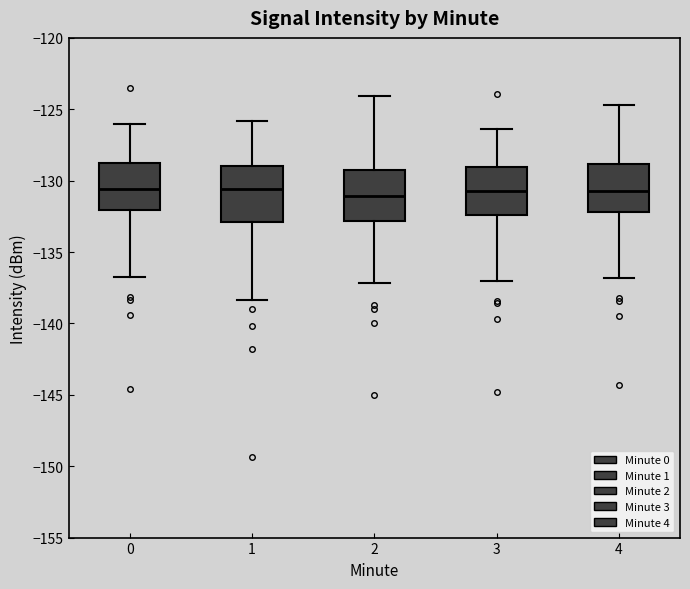

Reading left to right, read every box against the y-axis: the position of its median line, the range the box covers, and the ends of its whiskers. The values are not printed on the chart, so give them approximately, as read against the axis.

0: median -130.5, box -132.0 to -129.0, whiskers -136.5 to -126.0
1: median -130.5, box -133.0 to -129.0, whiskers -138.5 to -126.0
2: median -131.0, box -133.0 to -129.5, whiskers -137.0 to -124.0
3: median -130.5, box -132.5 to -129.0, whiskers -137.0 to -126.5
4: median -130.5, box -132.0 to -129.0, whiskers -137.0 to -124.5